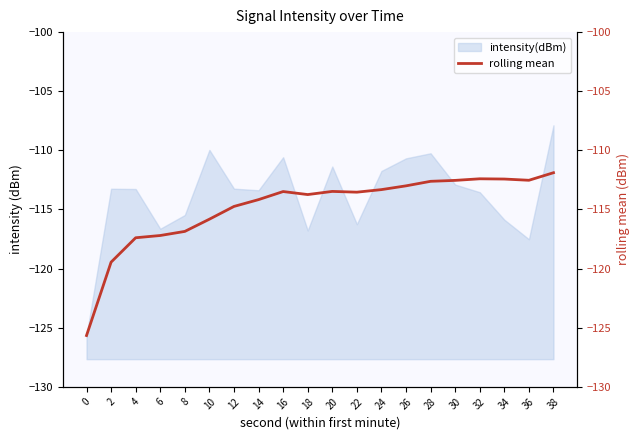

How many lines are shown in the chart?

1